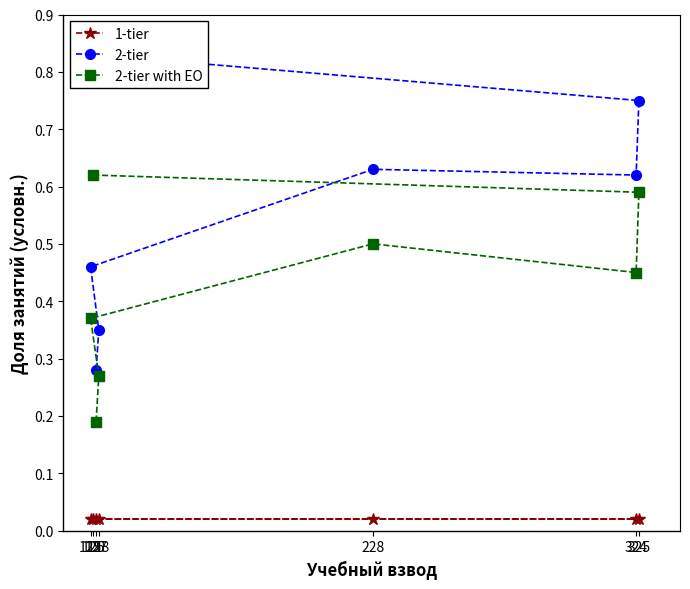

List the labels in order of 2-tier value, smallest first.

127, 128, 125, 324, 228, 325, 126